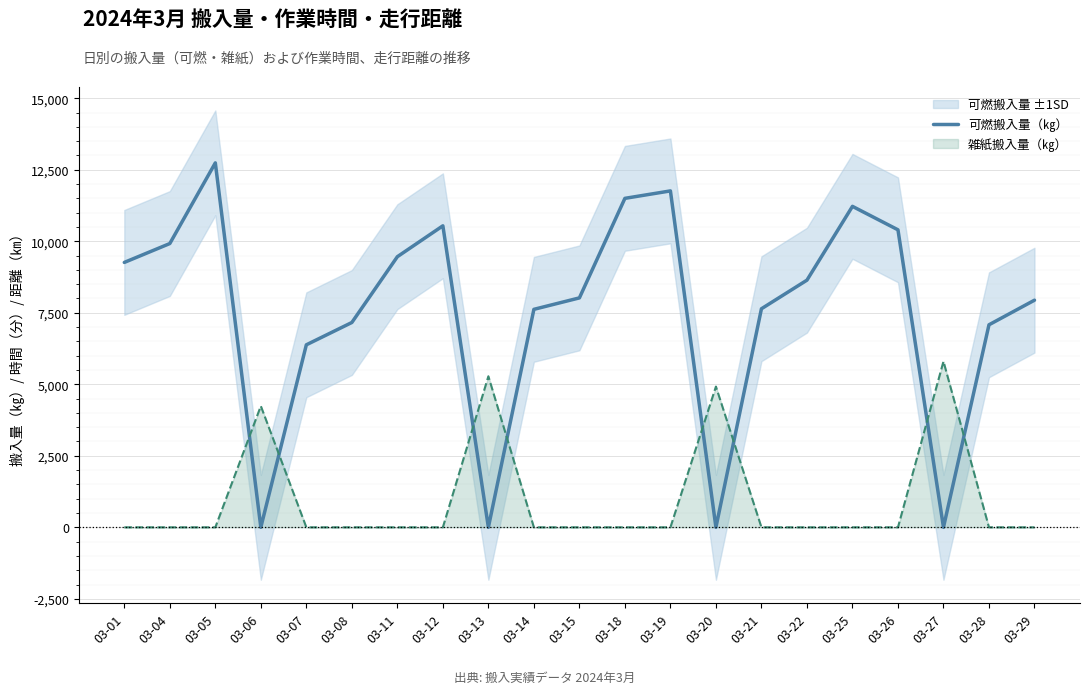

What is the average value of the 可燃搬入量（㎏） series?

7490